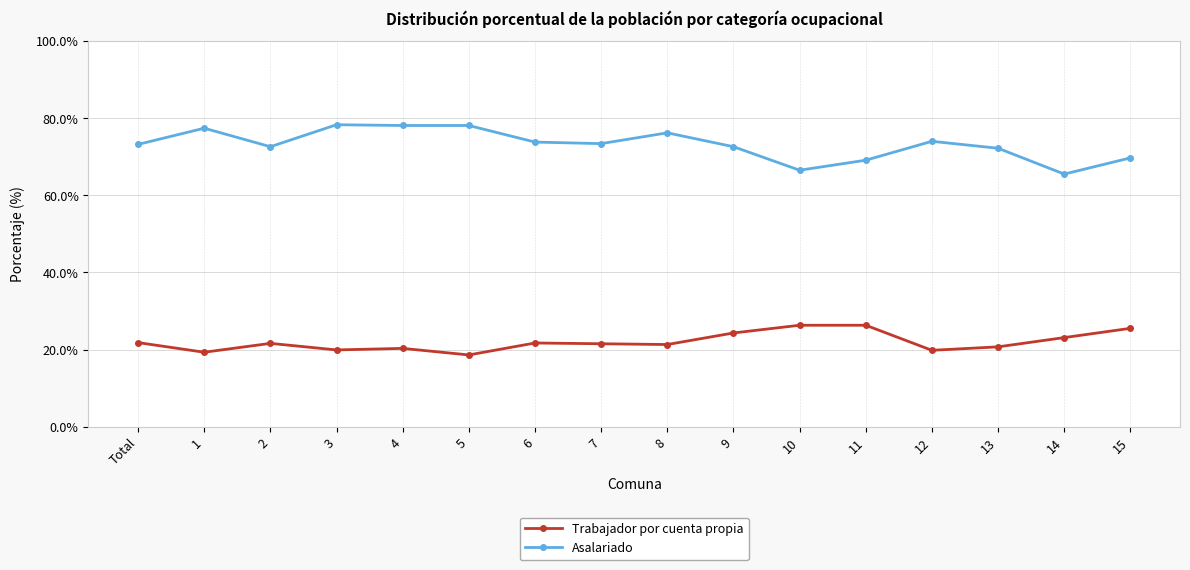

Where does the Trabajador por cuenta propia series first go above 21?

Total